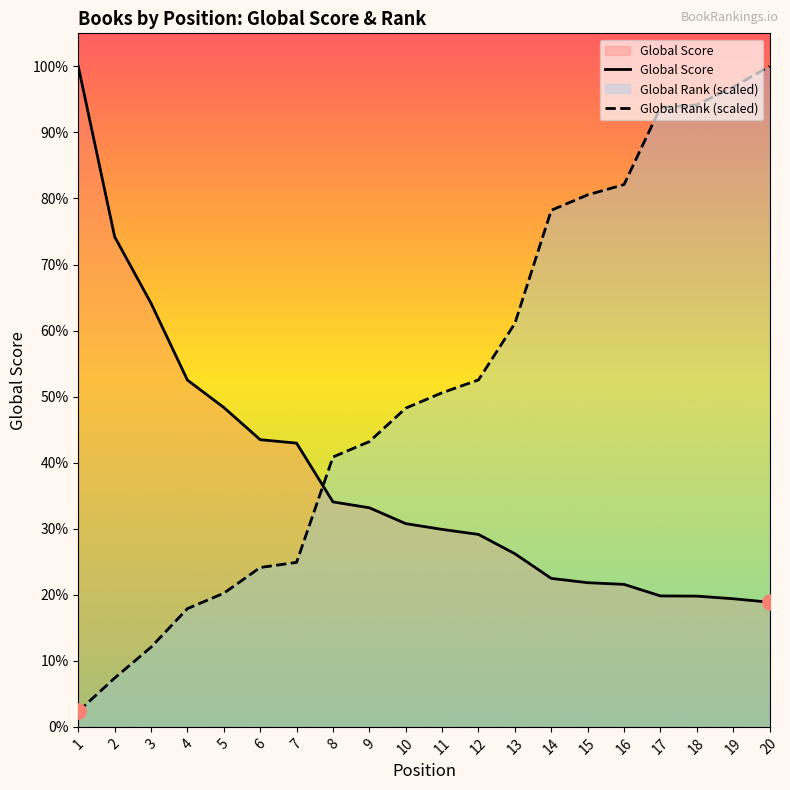

Which series has the largest total across all categories?

Global Rank (scaled)